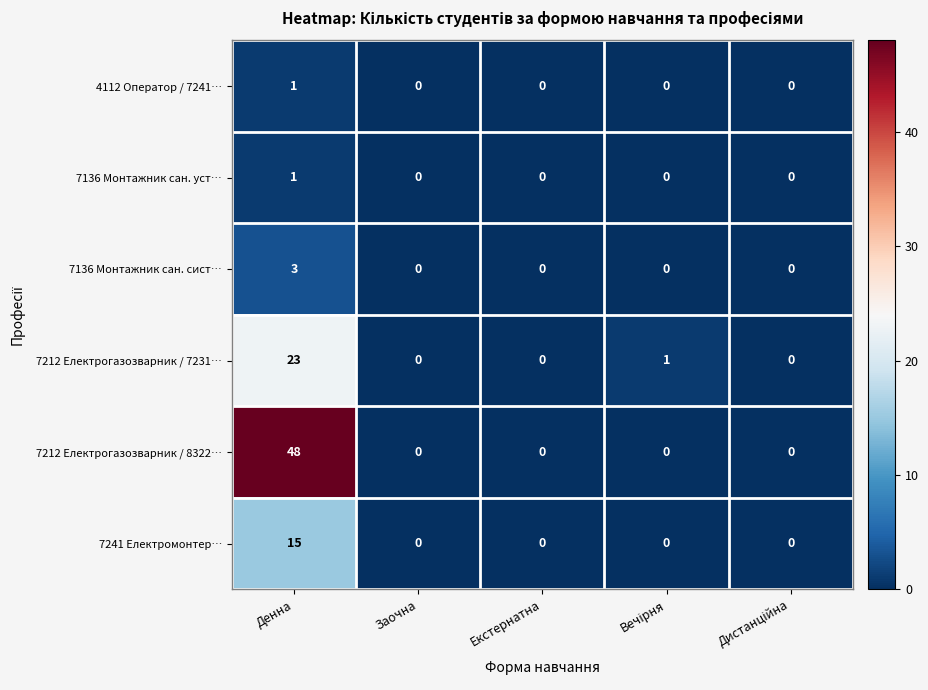

How many positive values does the 7136 Монтажник сан. сист… series have?

1